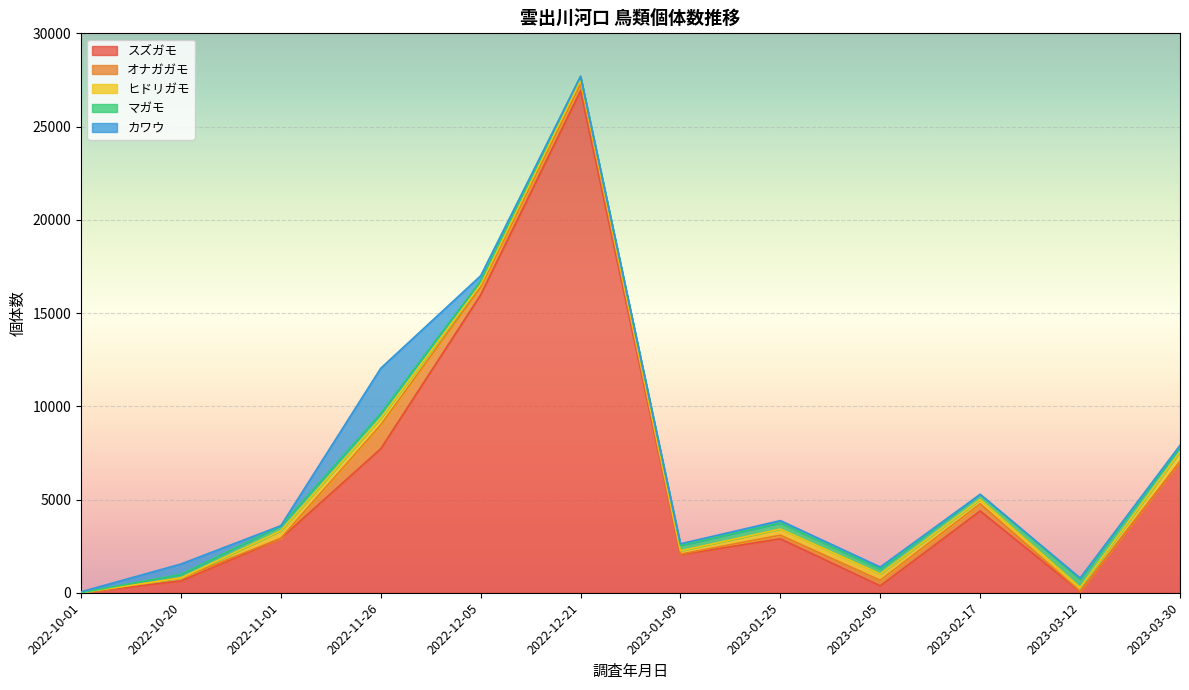

The オナガガモ series shows 11 at 2022-11-01. True or false?

False